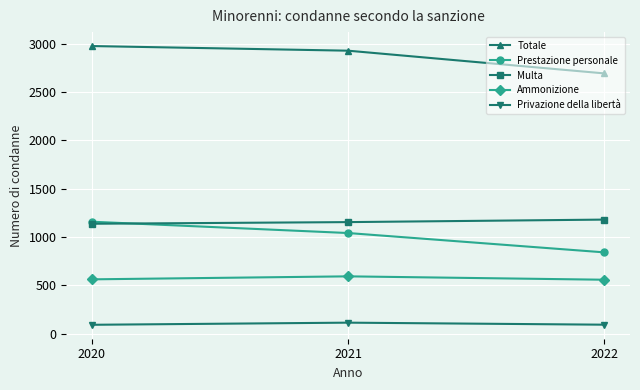

Is it true that Totale equals 2976 at 2020?

True